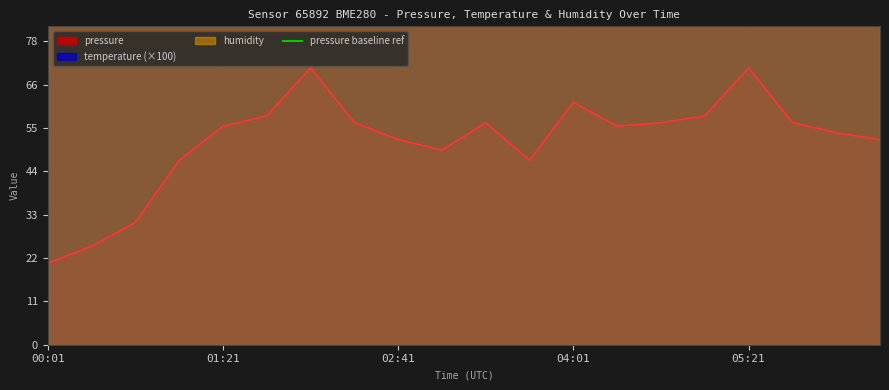

At which category does temperature reach its first local valley?

00:42